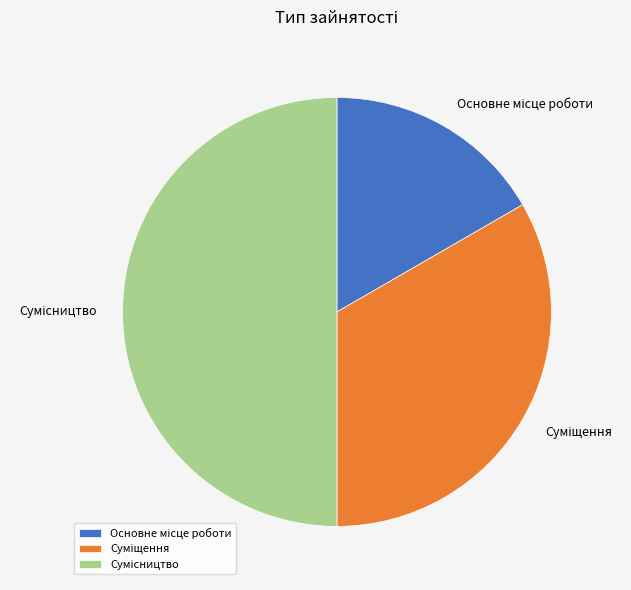

True or false: Суміщення accounts for 46% of the total.

False